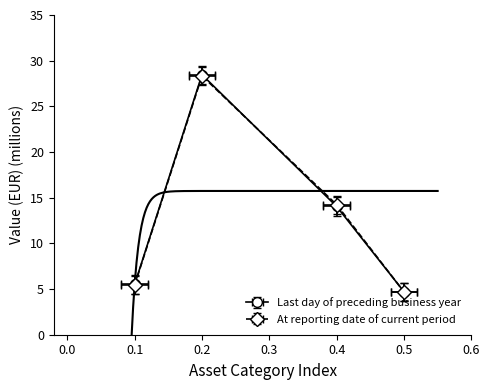

Which series has the largest total across all categories?

Last day of preceding business year